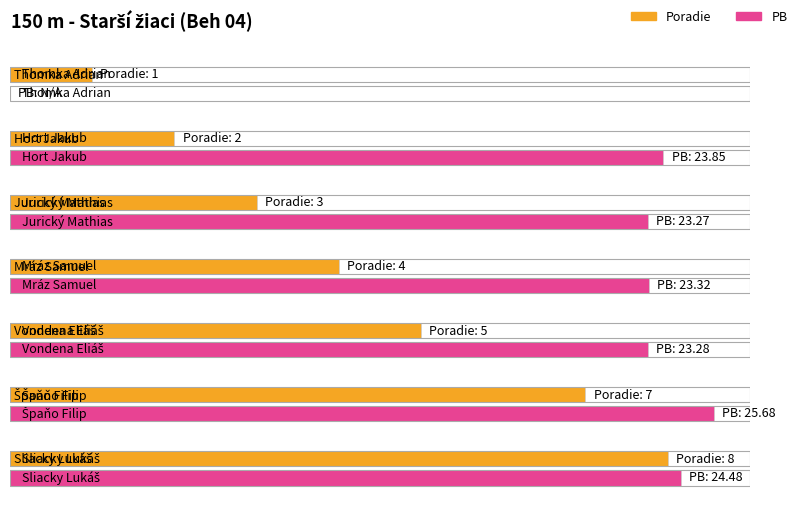

Reading left to right, transcribe all the data shown in this chart.

Poradie: 1.0	2.0	3.0	4.0	5.0	7.0	8.0
PB: 0.0	23.9	23.3	23.3	23.3	25.7	24.5